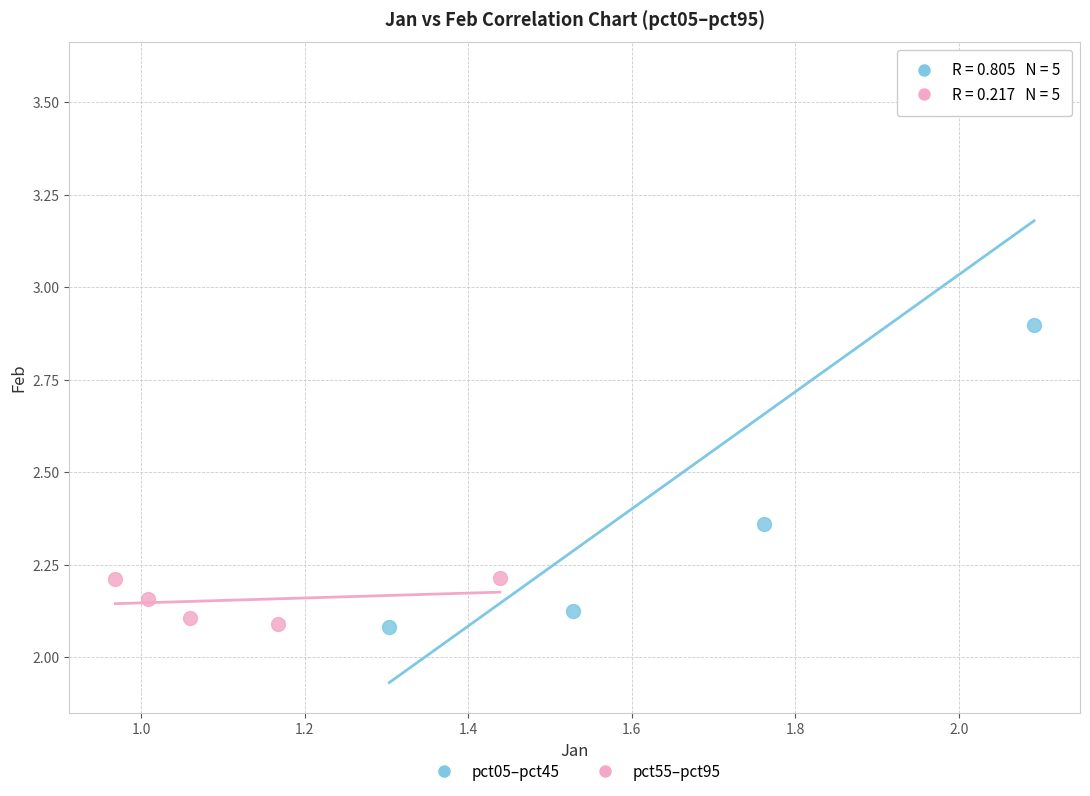

Which series reaches the maximum Y coordinate?

pct05–pct45